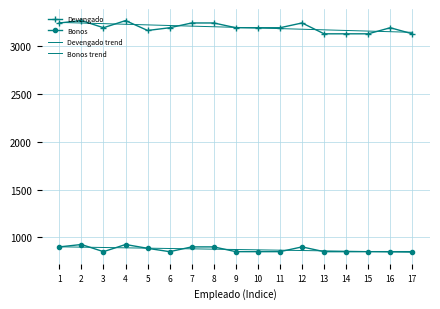

After their last crossing, which series has the higher values: Bonos trend or Bonos?

Bonos